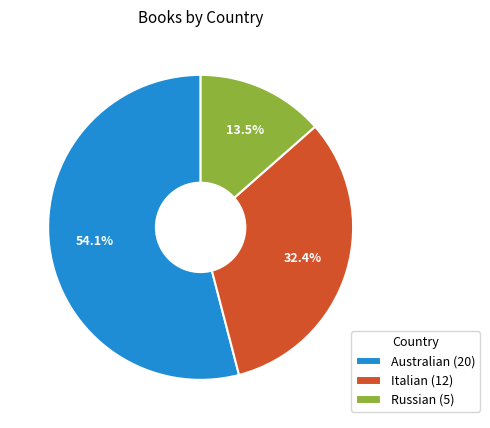

The Australian slice represents 54% of the pie. True or false?

True